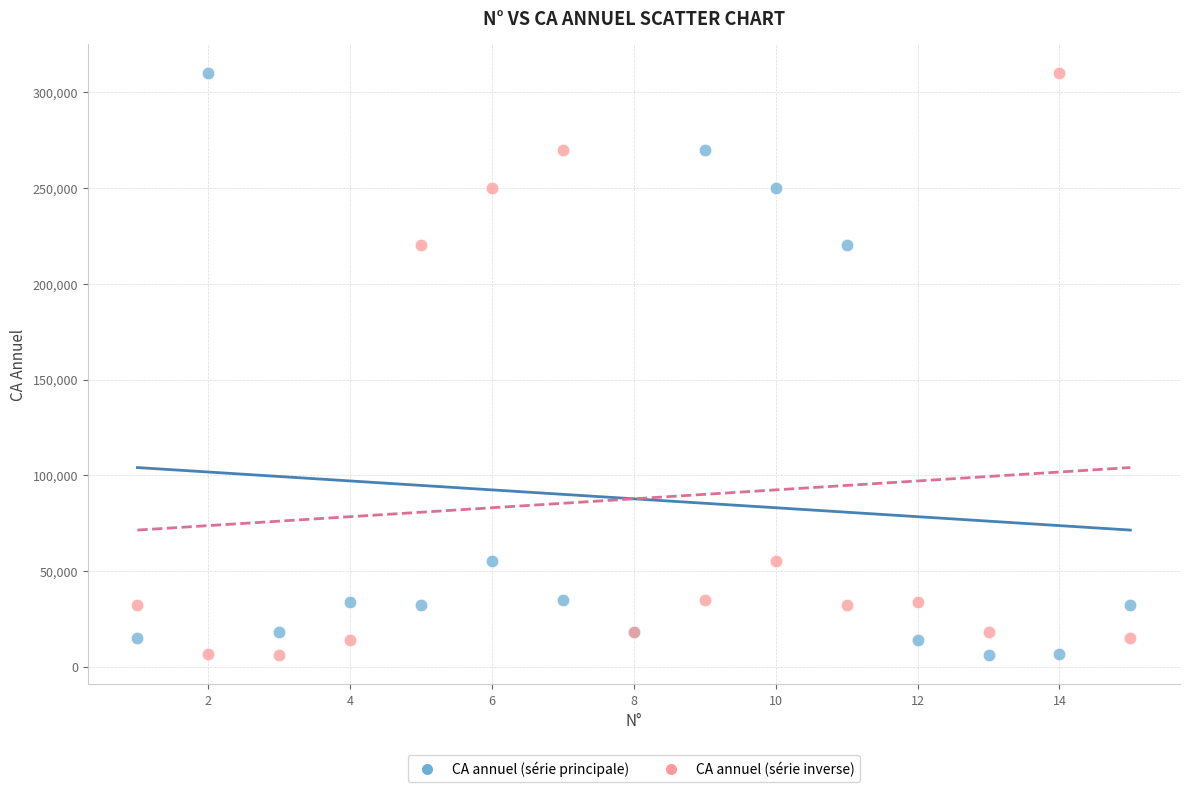

What are all the series names shown in the legend?

CA annuel (série principale), CA annuel (série inverse)